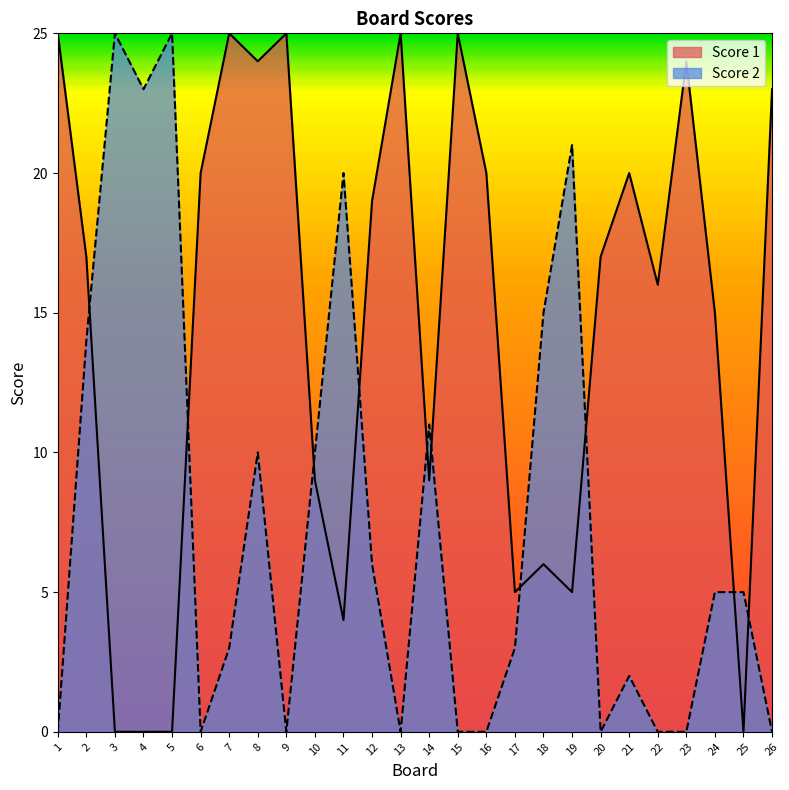

Reading left to right, transcribe all the data shown in this chart.

Score 1: 25	17	0	0	0	20	25	24	25	9	4	19	25	9	25	20	5	6	5	17	20	16	24	15	0	23
Score 2: 0	14	25	23	25	0	3	10	0	10	20	6	0	11	0	0	3	15	21	0	2	0	0	5	5	0